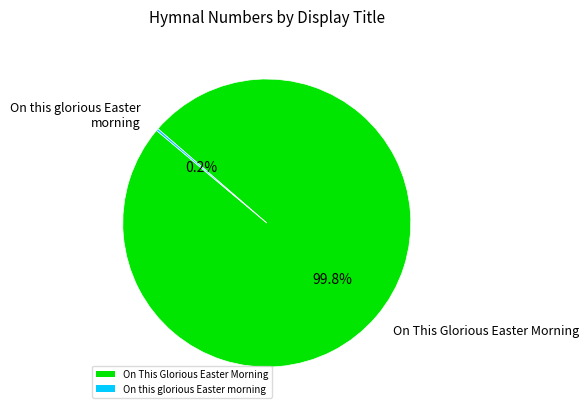

Is there a majority slice in this chart?

Yes